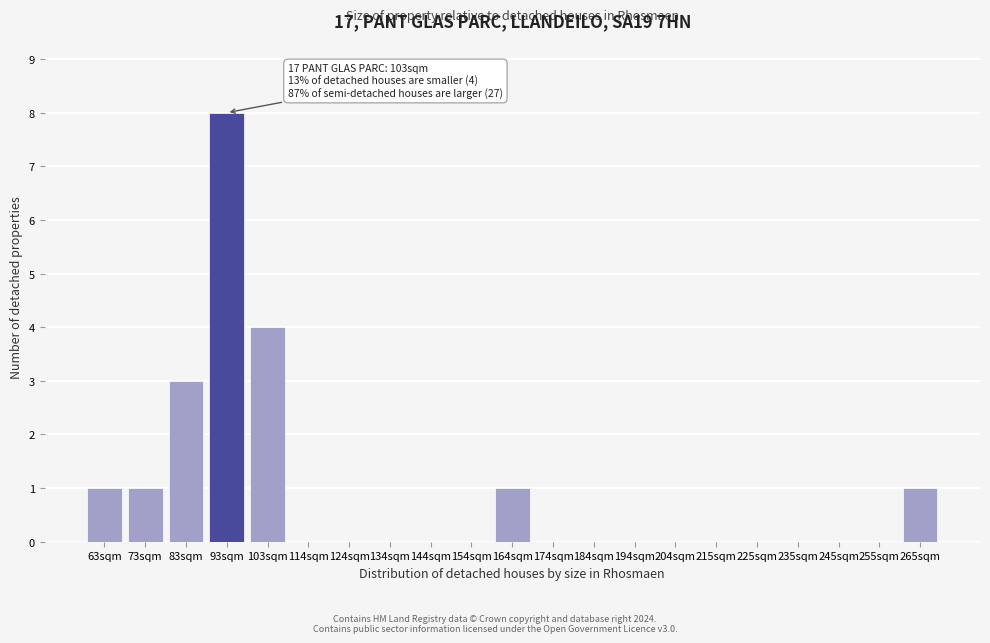

Which label corresponds to the largest value in the chart?

93sqm